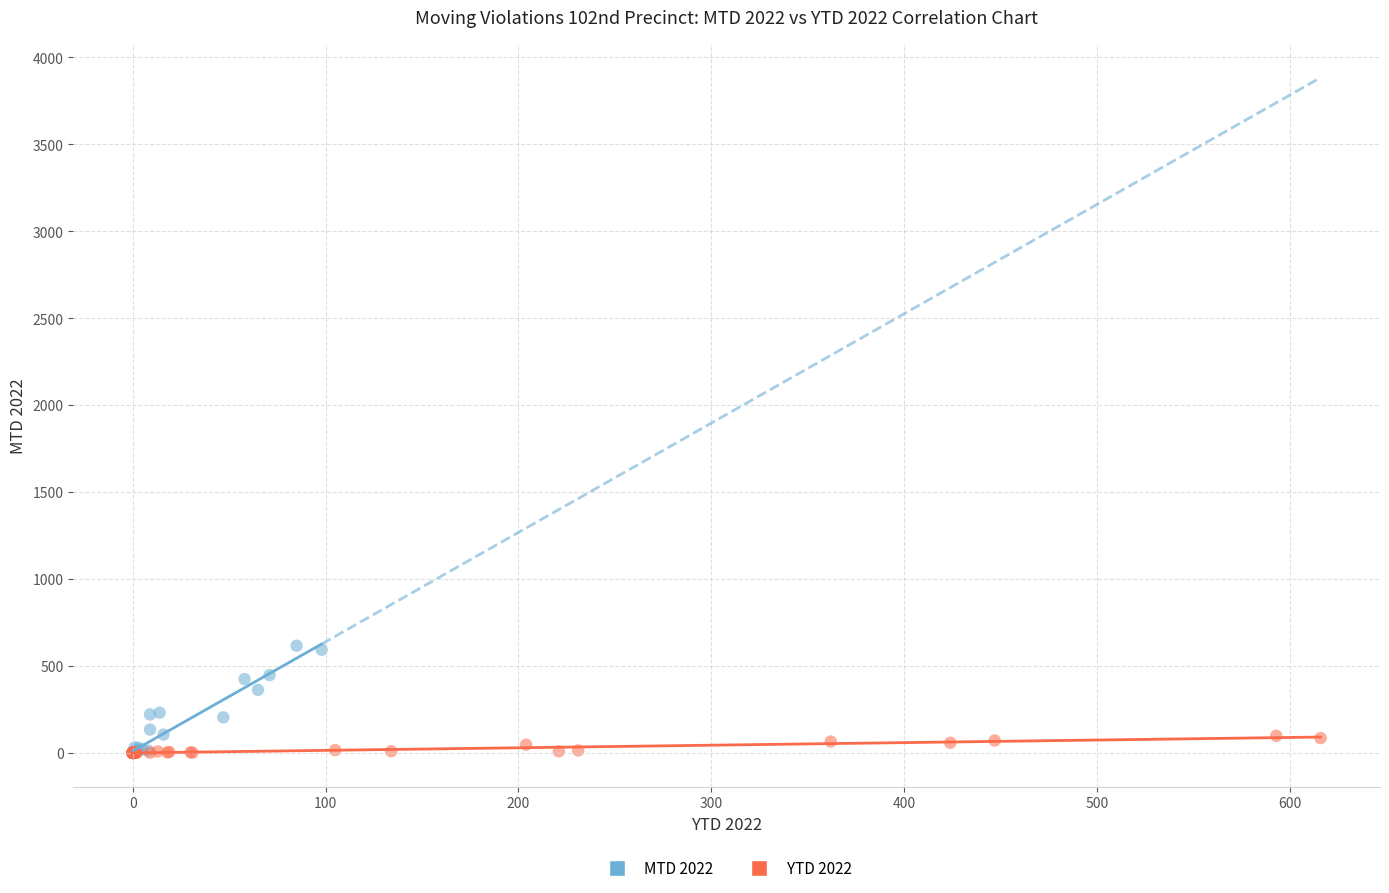

What are all the series names shown in the legend?

MTD 2022, YTD 2022